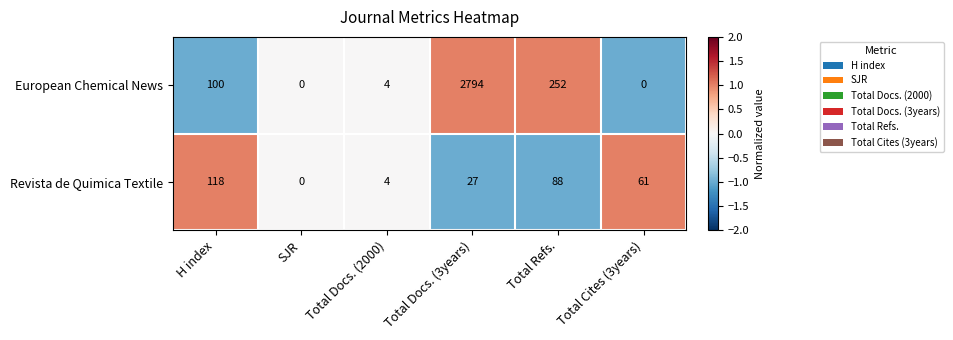

Is it true that European Chemical News equals 1227 at Total Cites (3years)?

False